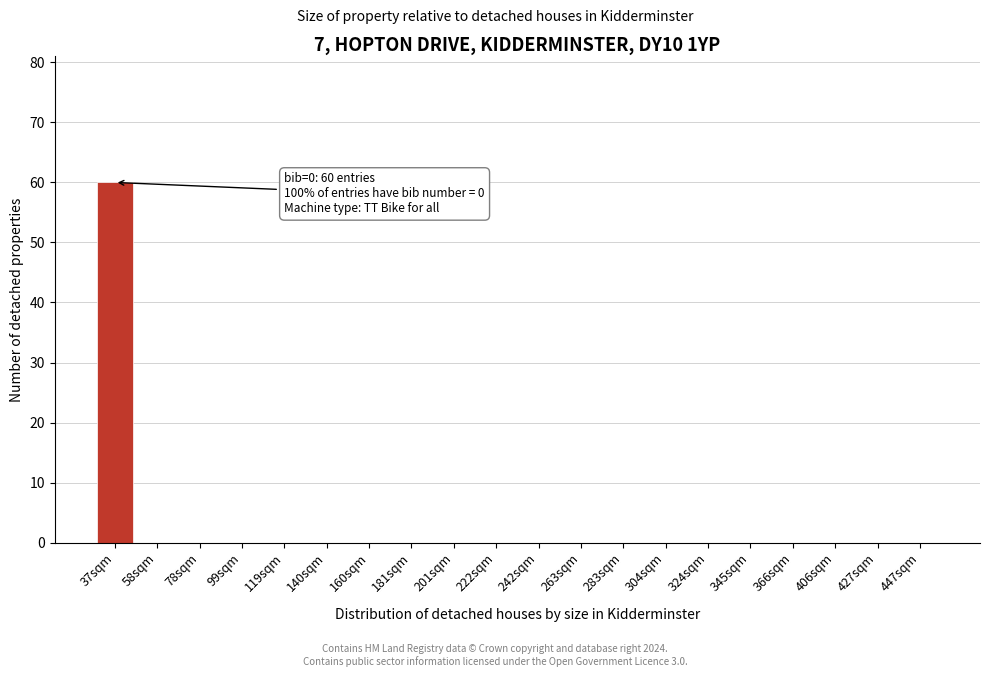

Reading right to left, what are all the values shown in this chart?

447sqm=0	427sqm=0	406sqm=0	366sqm=0	345sqm=0	324sqm=0	304sqm=0	283sqm=0	263sqm=0	242sqm=0	222sqm=0	201sqm=0	181sqm=0	160sqm=0	140sqm=0	119sqm=0	99sqm=0	78sqm=0	58sqm=0	37sqm=60